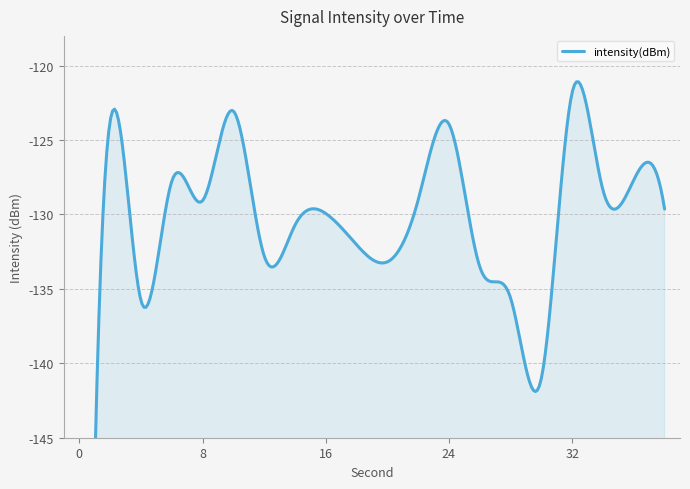

Does the chart have visible grid lines?

Yes